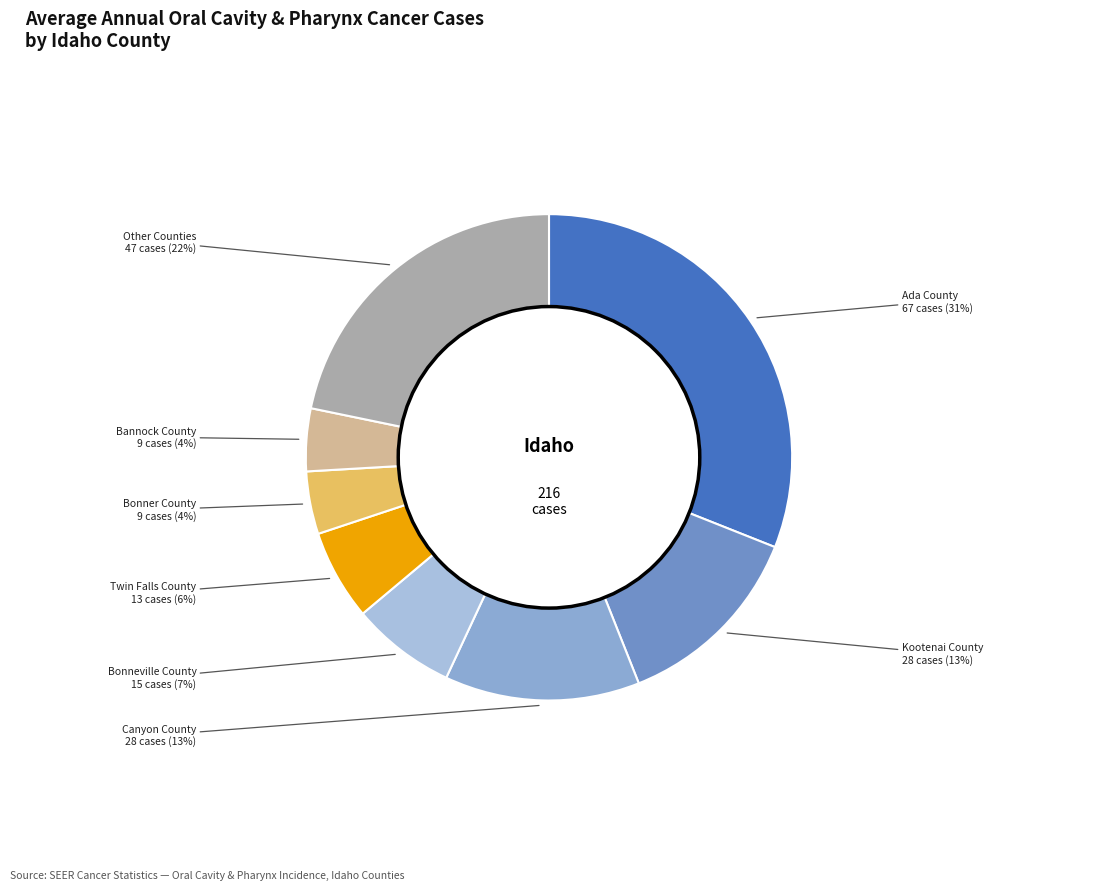

How many segments does this pie chart have?

8